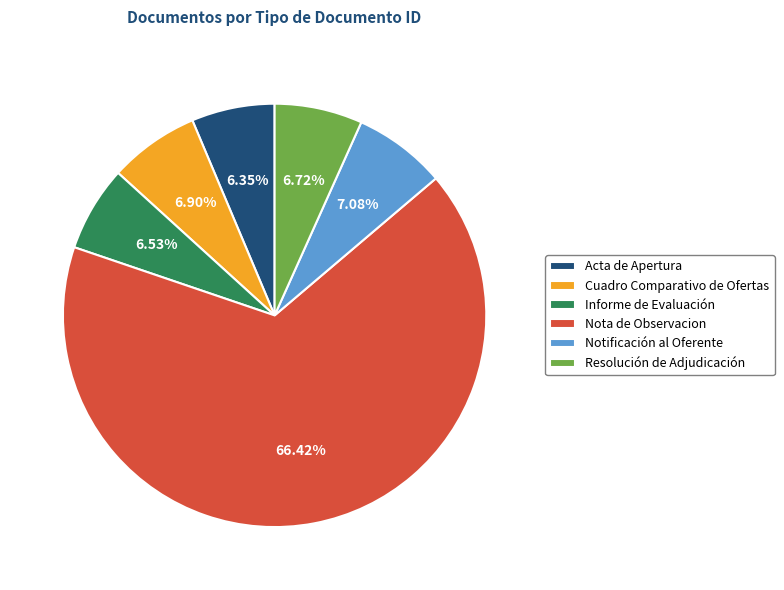

Which has a higher value, Nota de Observacion or Notificación al Oferente?

Nota de Observacion